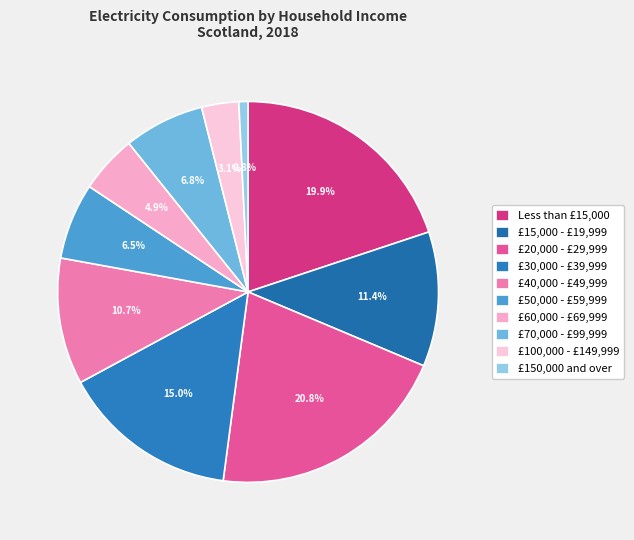

To the nearest percent, what is the difference between the Less than £15,000 and £40,000 - £49,999 slice percentages?

9%